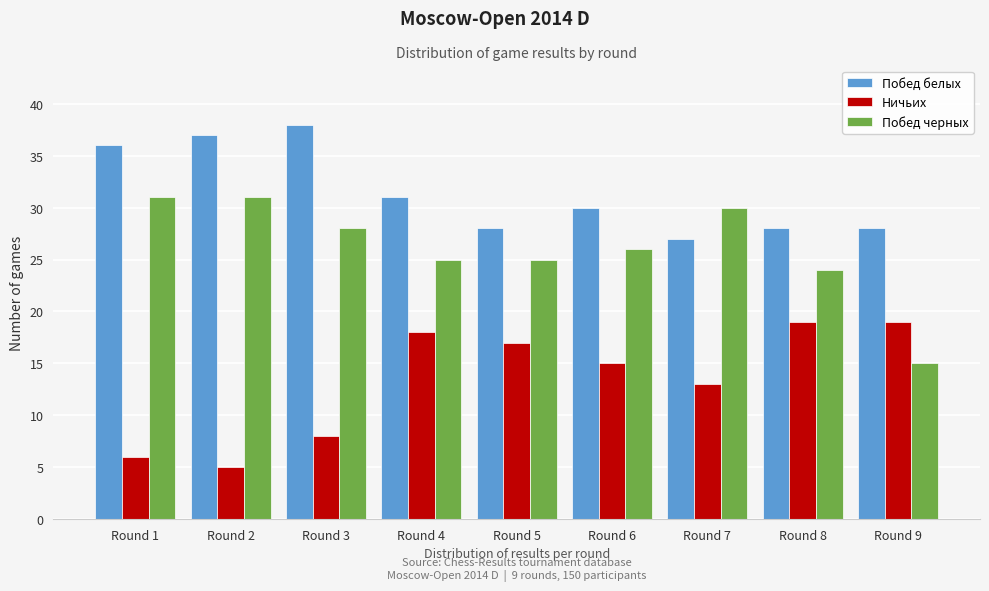

Reading left to right, list all the values displayed in this chart.

Побед белых: Round 1=36	Round 2=37	Round 3=38	Round 4=31	Round 5=28	Round 6=30	Round 7=27	Round 8=28	Round 9=28
Ничьих: Round 1=6	Round 2=5	Round 3=8	Round 4=18	Round 5=17	Round 6=15	Round 7=13	Round 8=19	Round 9=19
Побед черных: Round 1=31	Round 2=31	Round 3=28	Round 4=25	Round 5=25	Round 6=26	Round 7=30	Round 8=24	Round 9=15